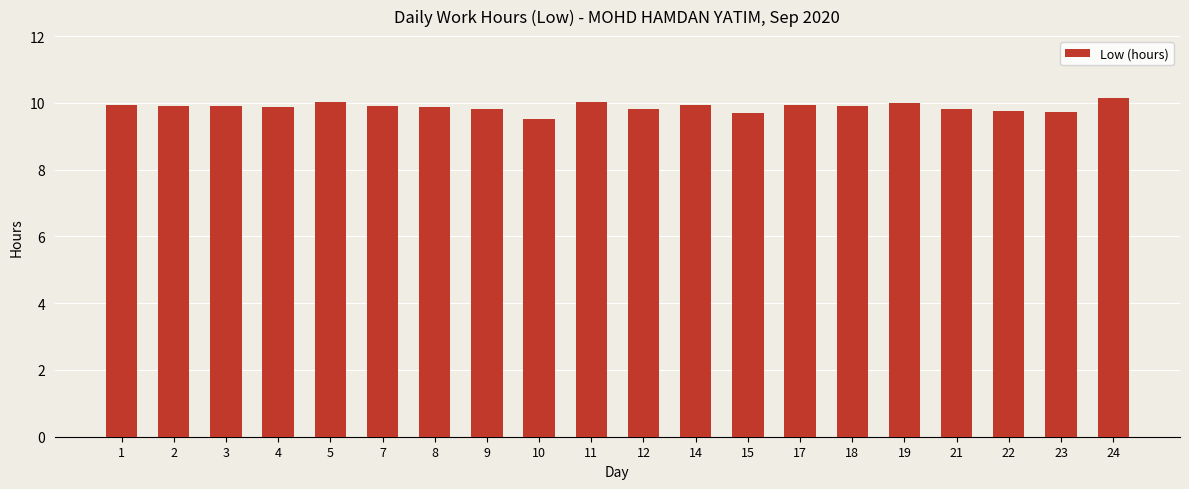

What is the smallest value displayed?

9.5